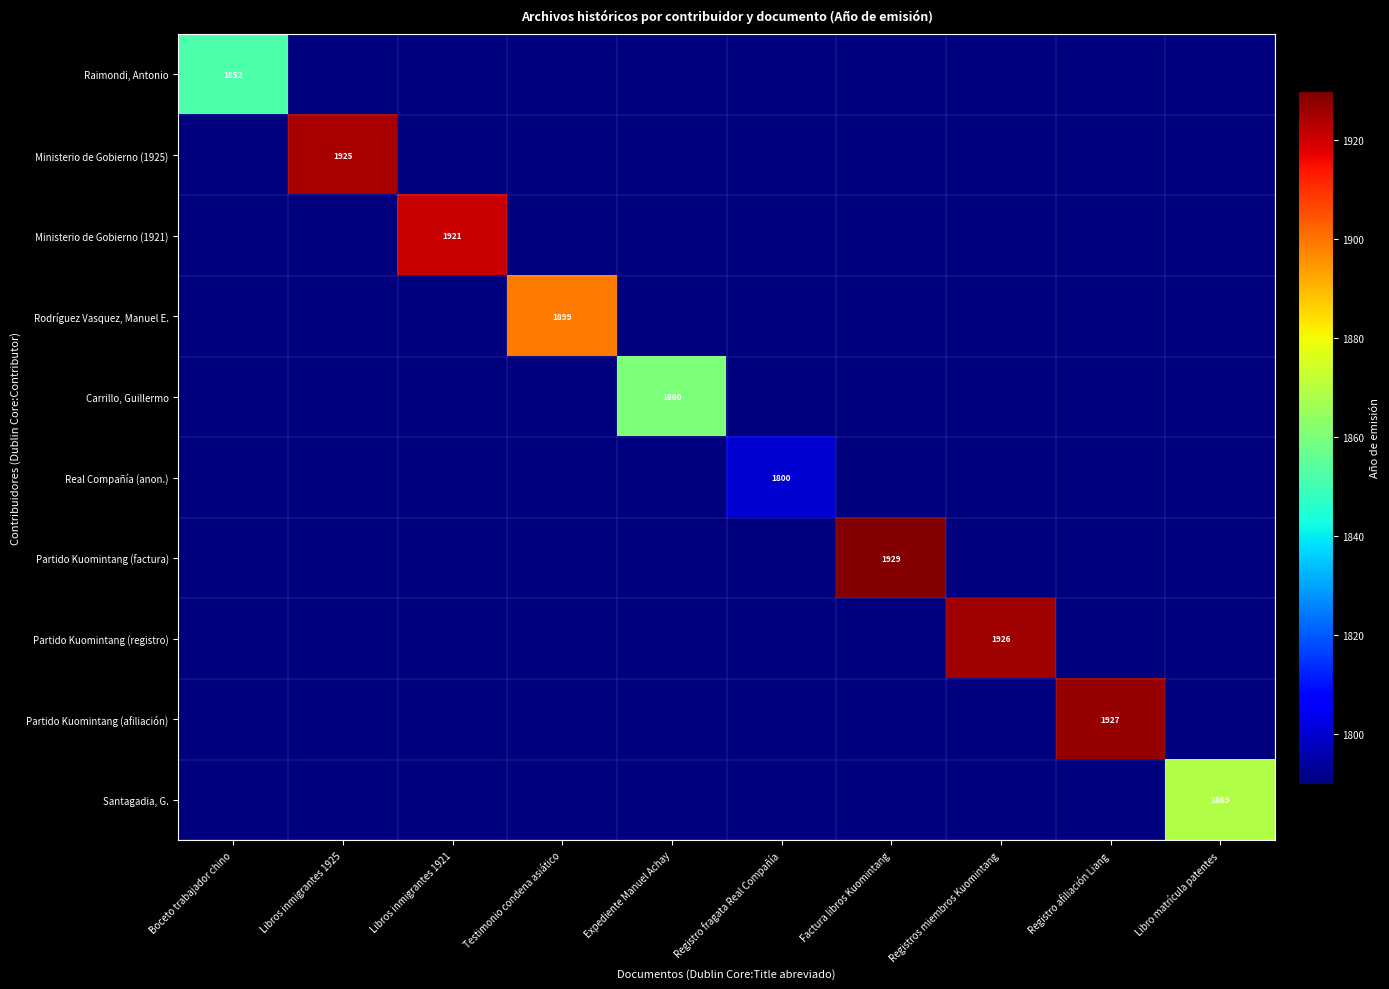

What is the total value across all series at Registros miembros Kuomintang?

18036